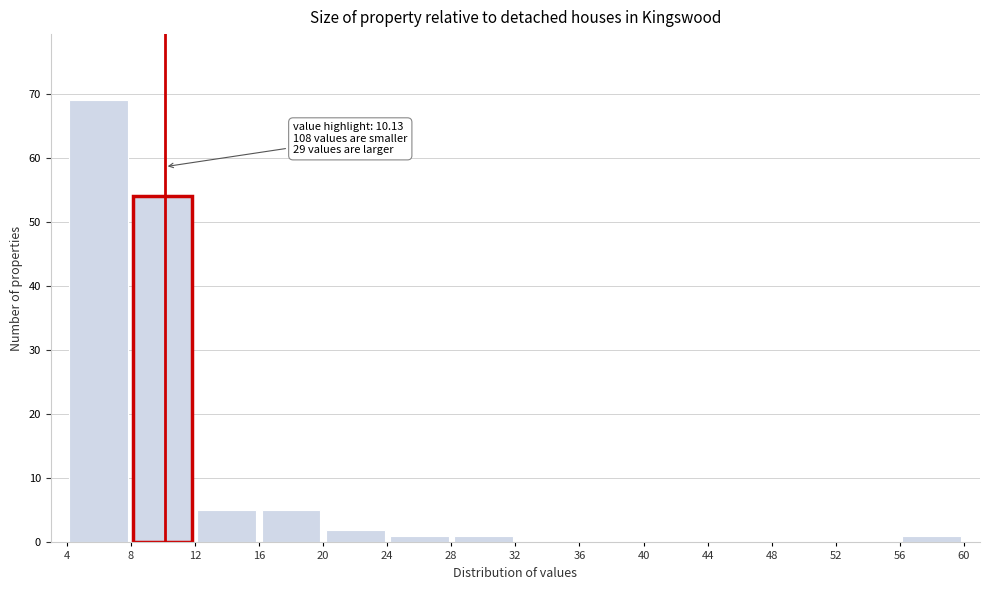

Which range on the x-axis has the tallest bar?

4 to 8